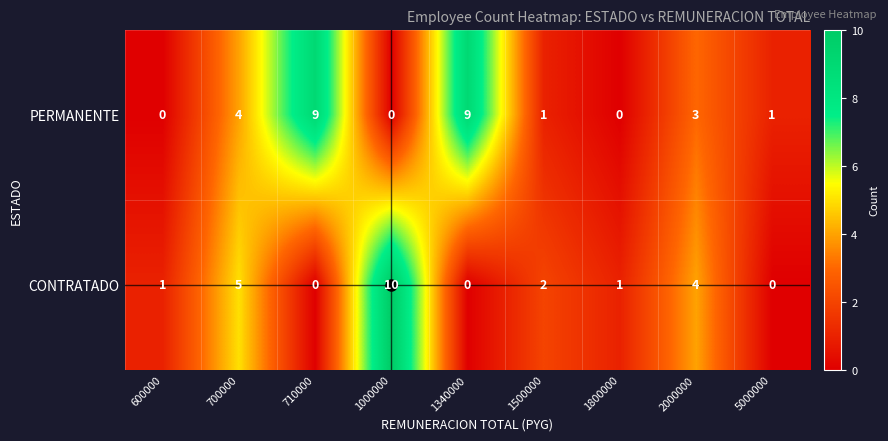

Which series has the largest range (max minus min)?

CONTRATADO